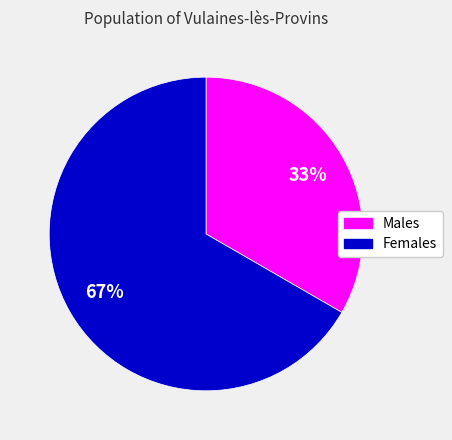

To the nearest percent, what is the average slice percentage?

50%